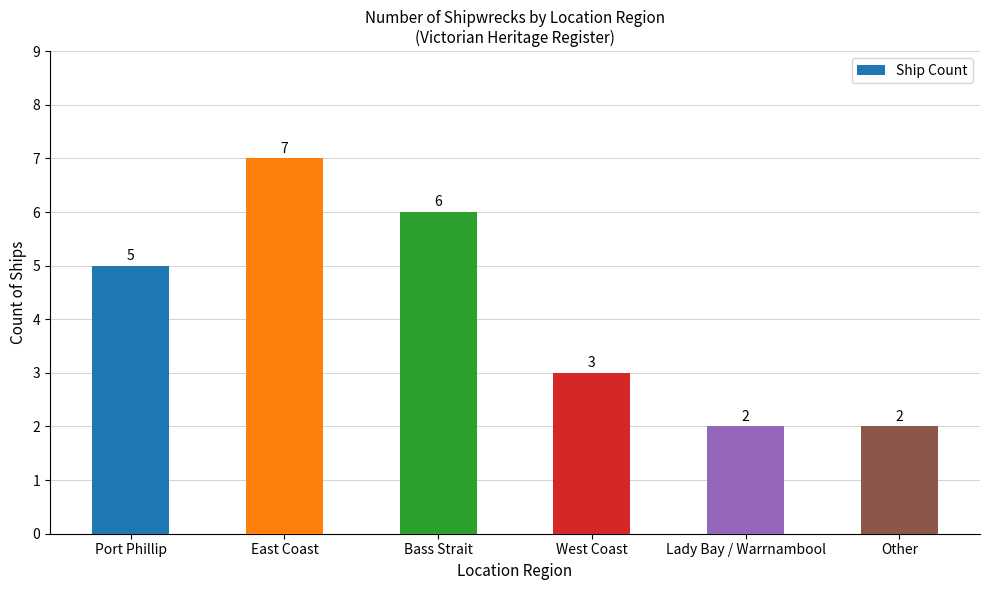

What is the average value?

4